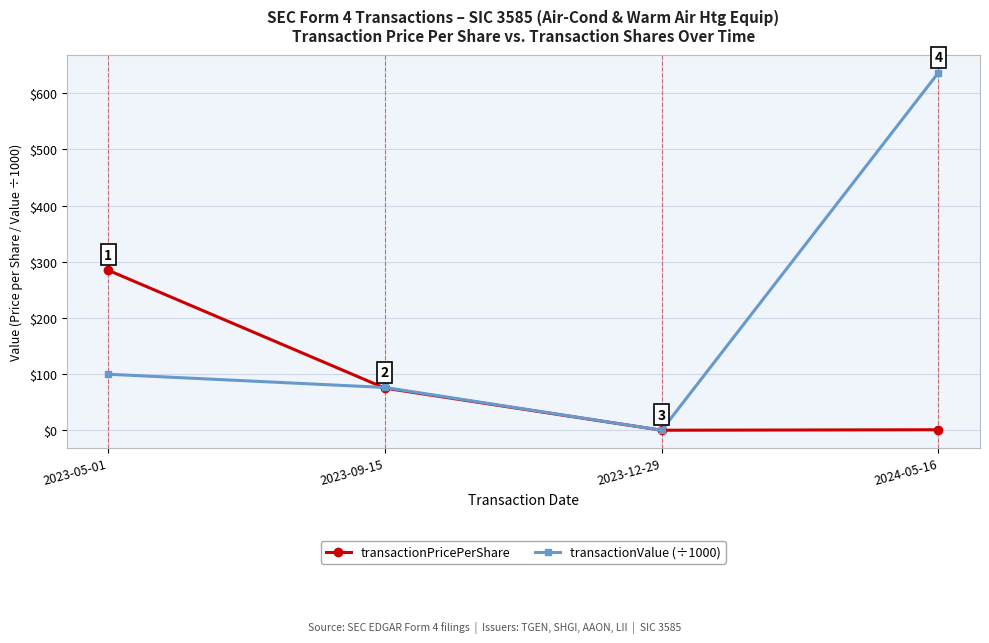

What is the difference between the maximum and minimum values in the transactionPricePerShare series?

285.0